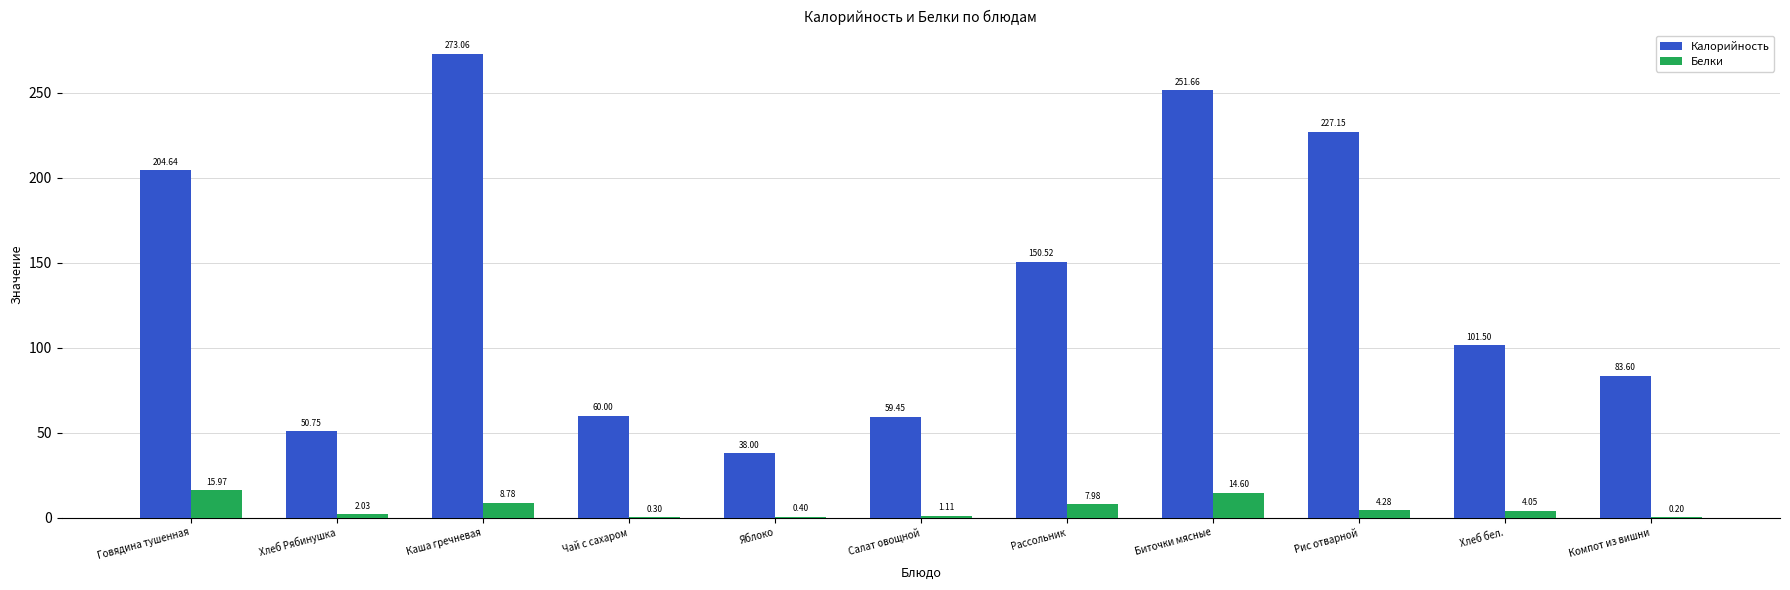

Where is Калорийность nearest to the value 155?

Рассольник